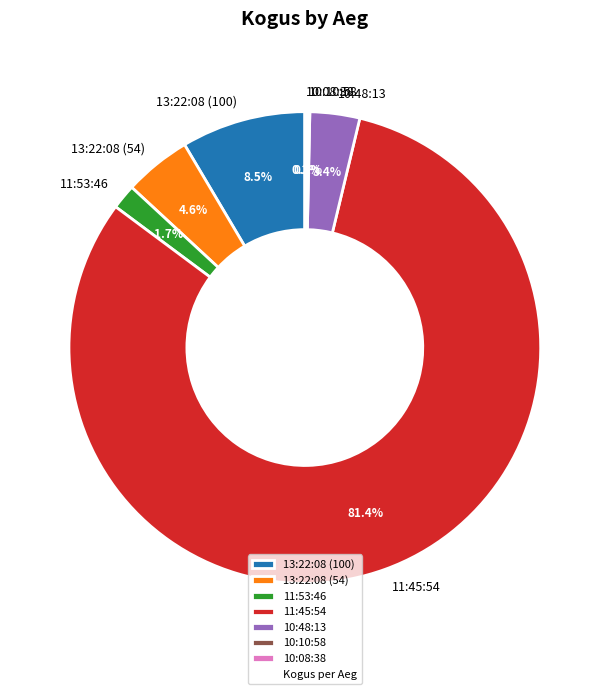

To the nearest percent, what is the difference between the largest and smallest slice percentages?

81%